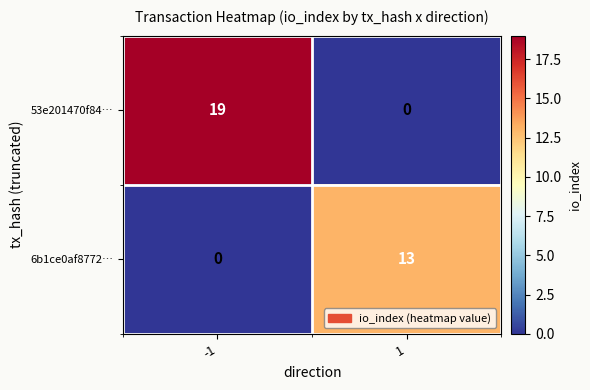

Between -1 and 1, which series saw the biggest shift?

53e201470f84…